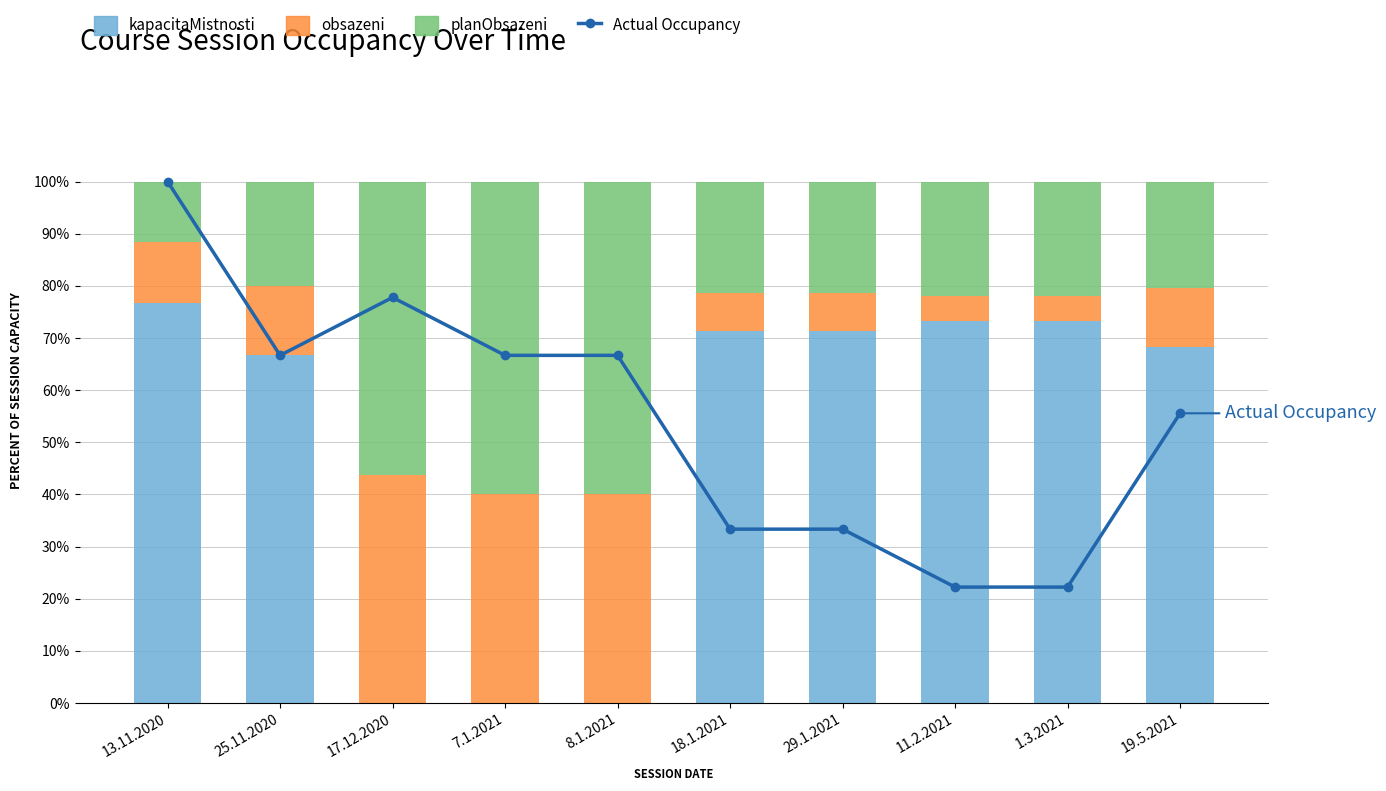

List the labels in order of planObsazeni value, smallest first.

13.11.2020, 25.11.2020, 19.5.2021, 18.1.2021, 29.1.2021, 11.2.2021, 1.3.2021, 17.12.2020, 7.1.2021, 8.1.2021